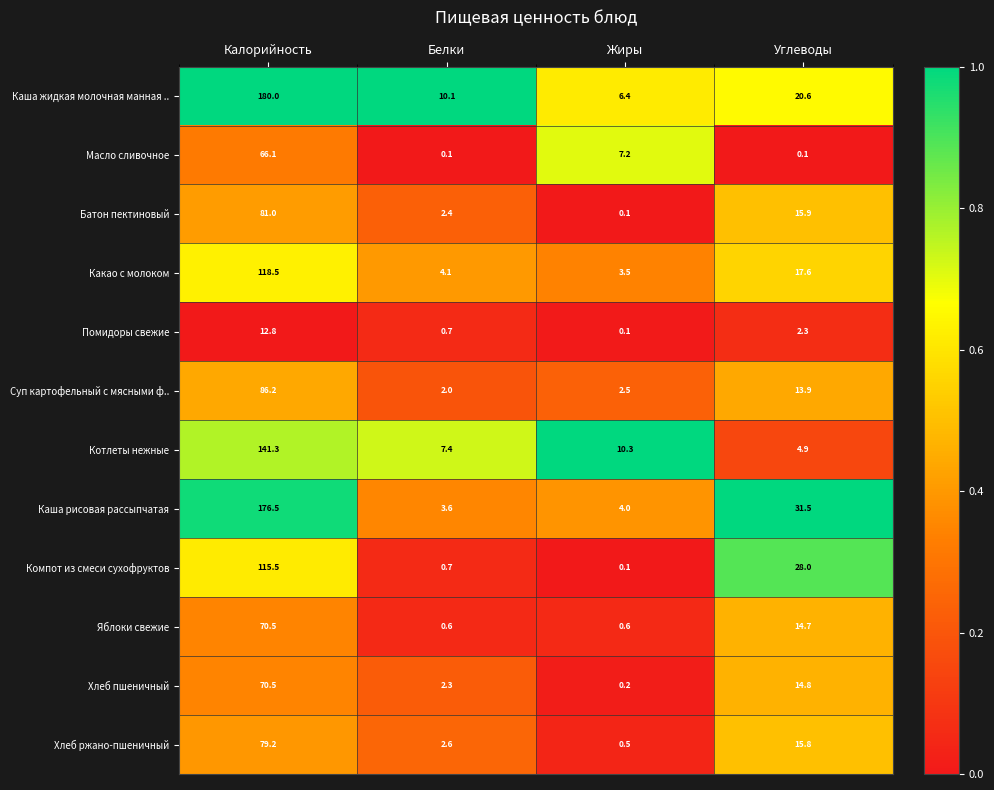

True or false: Каша жидкая молочная манная .. has a value of 20.6 at Углеводы.

True